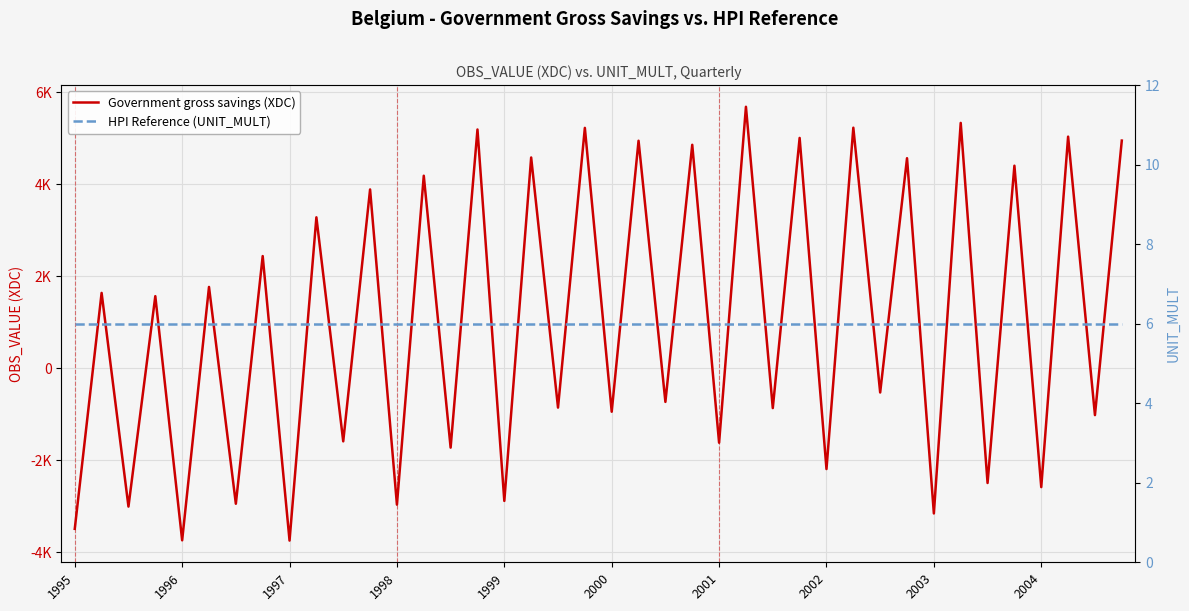

Where do HPI Reference (UNIT_MULT) and Government gross savings (XDC) first cross each other?

1995 and 1996